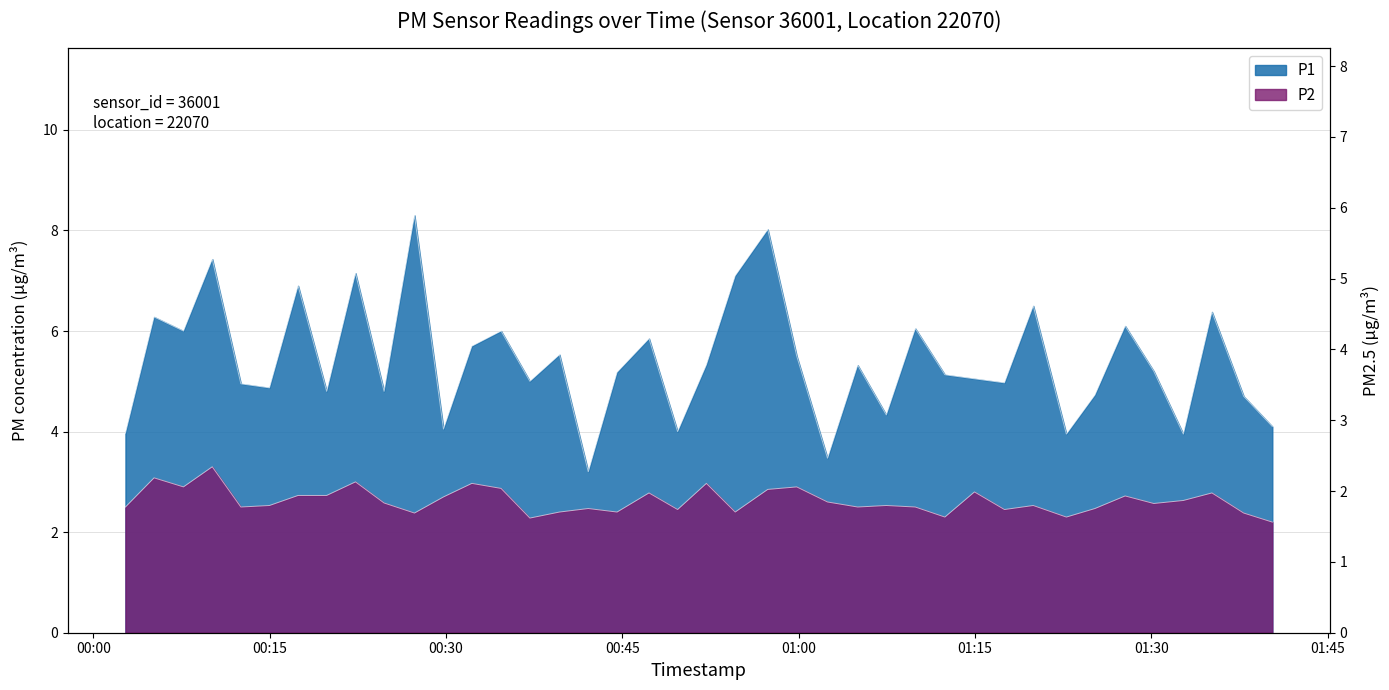

At how many categories does at least one series exceed 3?

40